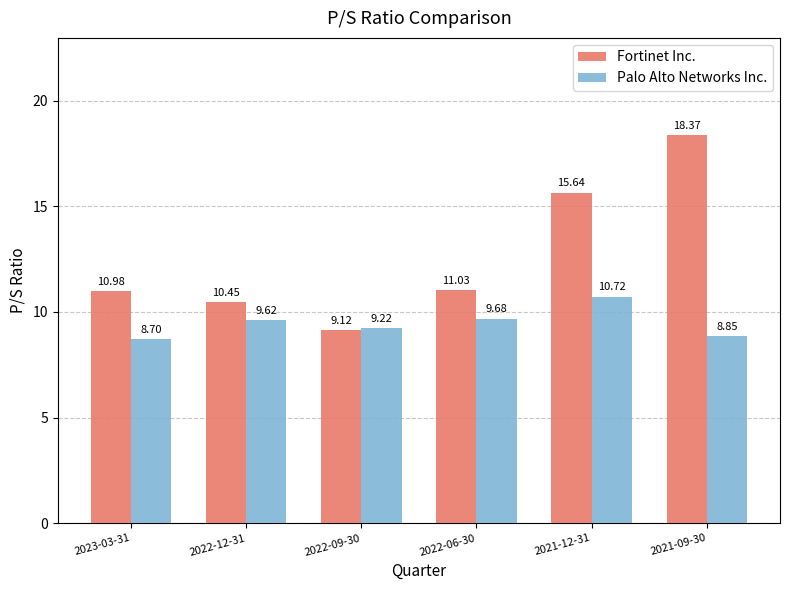

Where is Fortinet Inc. nearest to the value 13?

2022-06-30